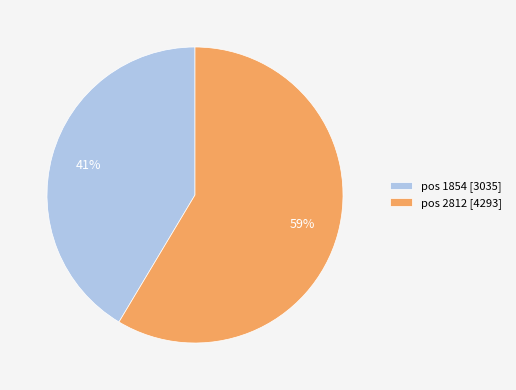

Which slice is the largest?

pos 2812 [4293]